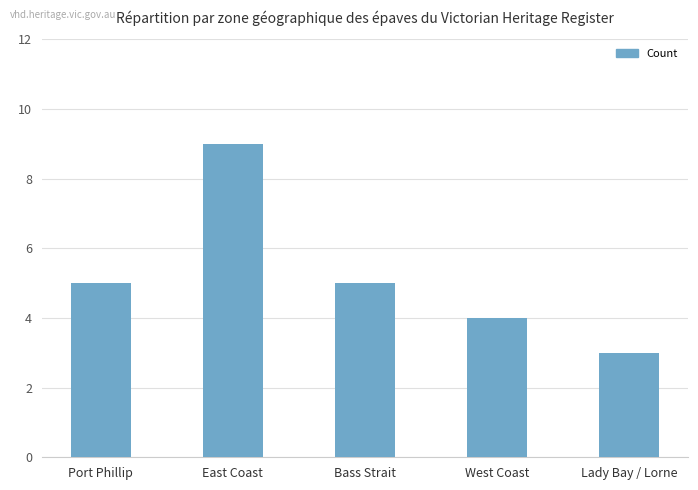

The chart shows a value of 9 at East Coast. True or false?

True